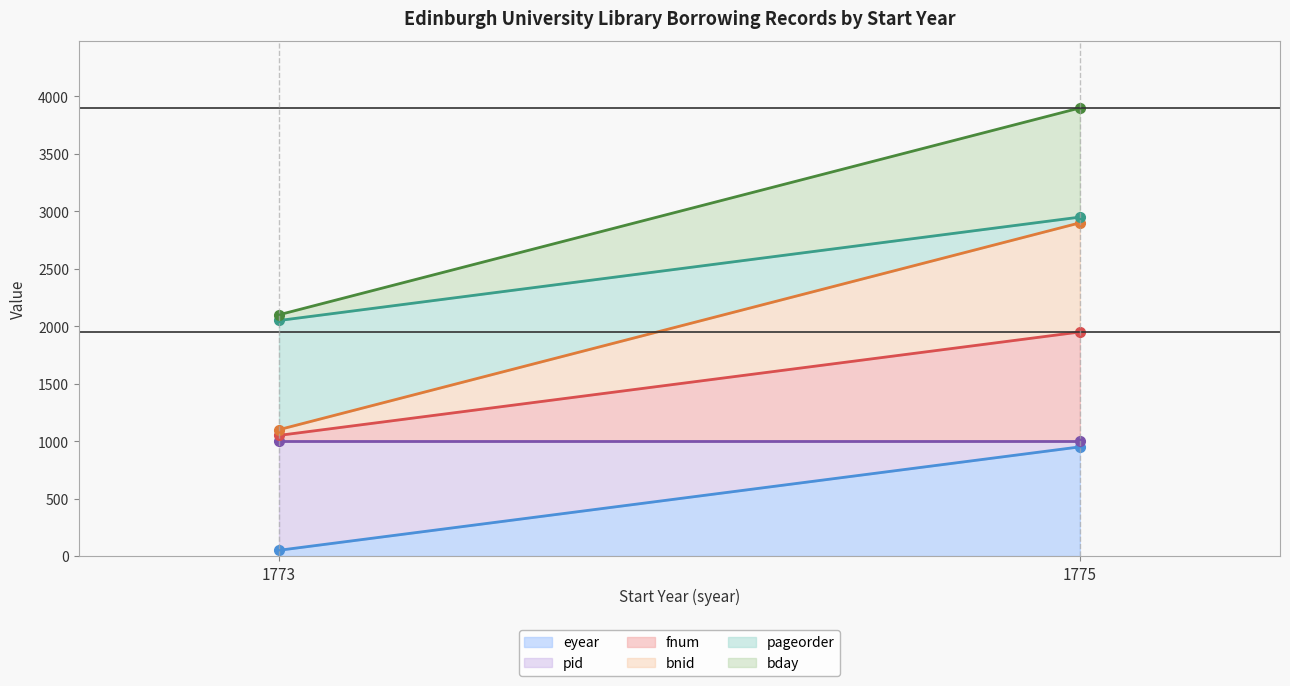

What is the total value across all series at 1775?

13650